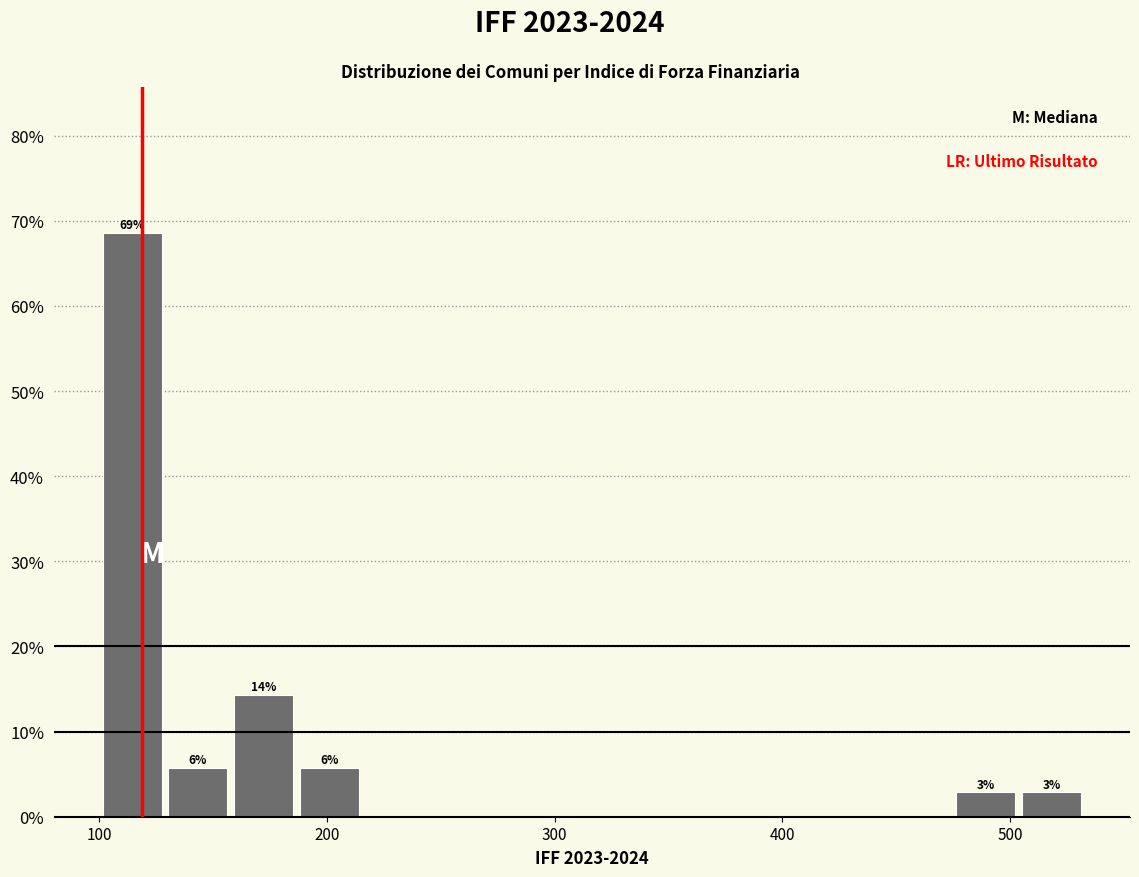

Around what value on the x-axis is the tallest bar? Give the approximate position of its centre, as read against the axis.

110